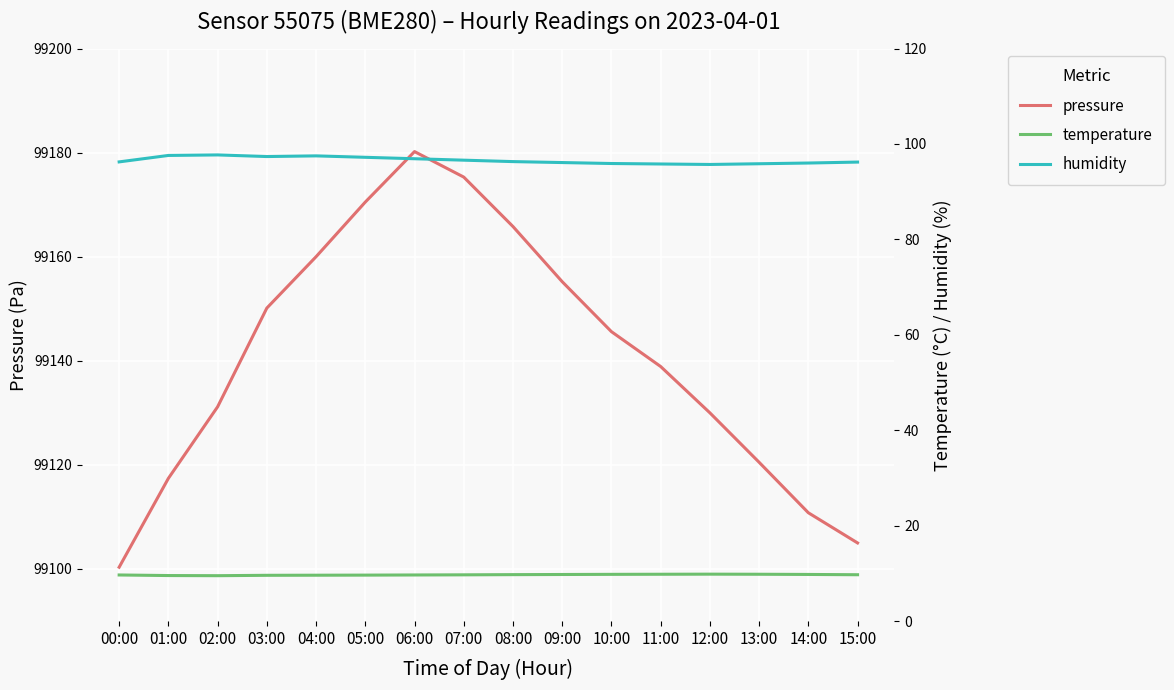

At which label does temperature reach its minimum?

02:00